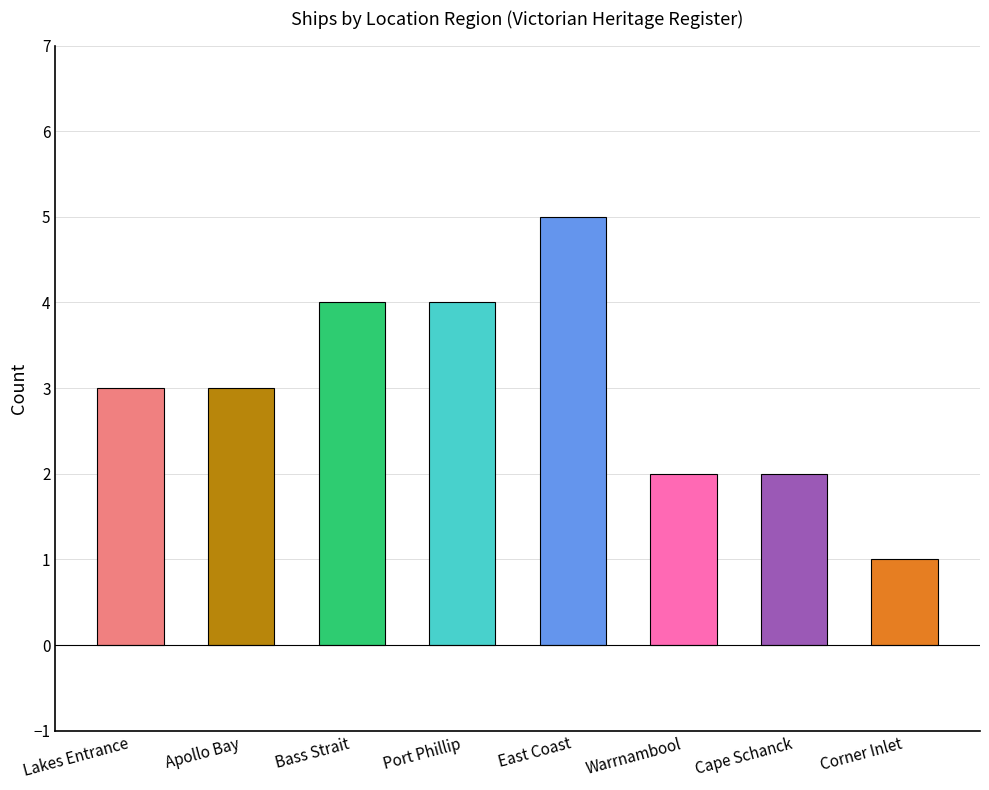

Approximately how many times larger is the value at Warrnambool compared to Lakes Entrance?

0.7